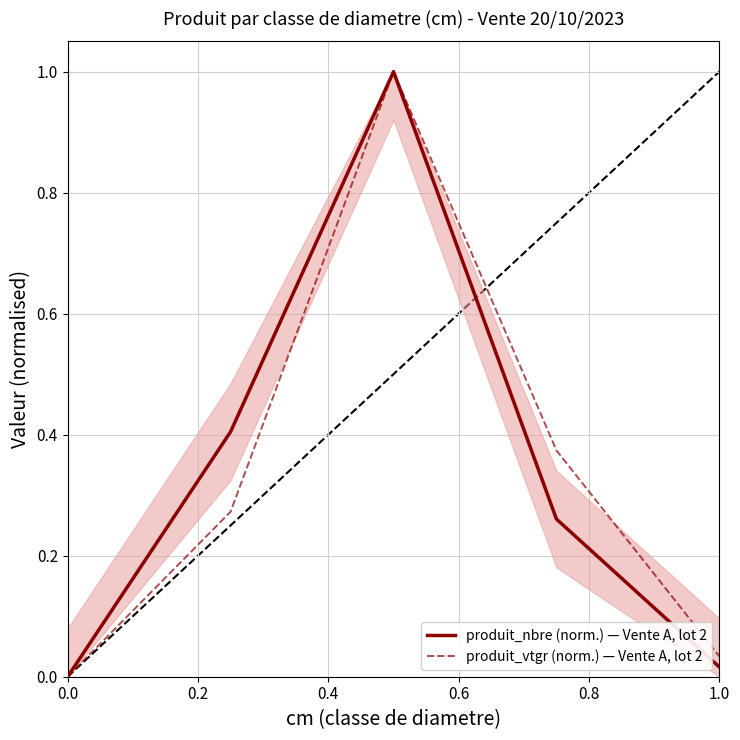

True or false: produit_vtgr (norm.) — Vente A, lot 2 and produit_nbre (norm.) — Vente A, lot 2 cross at least once.

False